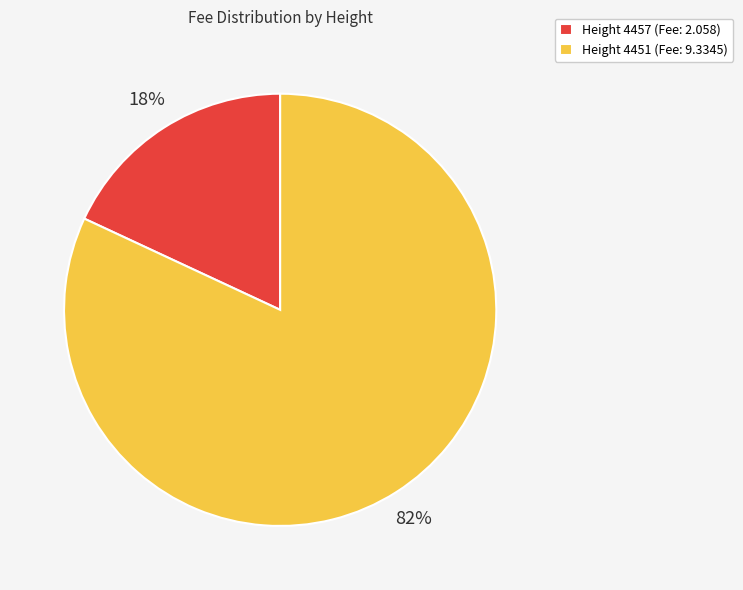

Between Height 4451 (Fee: 9.3345) and Height 4457 (Fee: 2.058), which is larger?

Height 4451 (Fee: 9.3345)